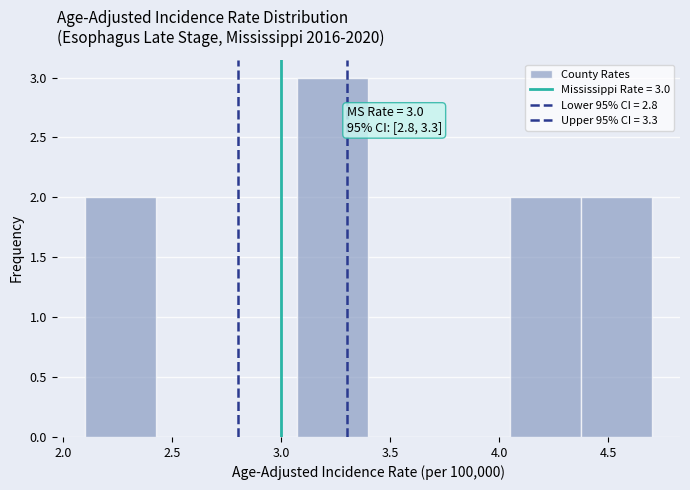

Which range on the x-axis has the tallest bar?

3.075 to 3.400